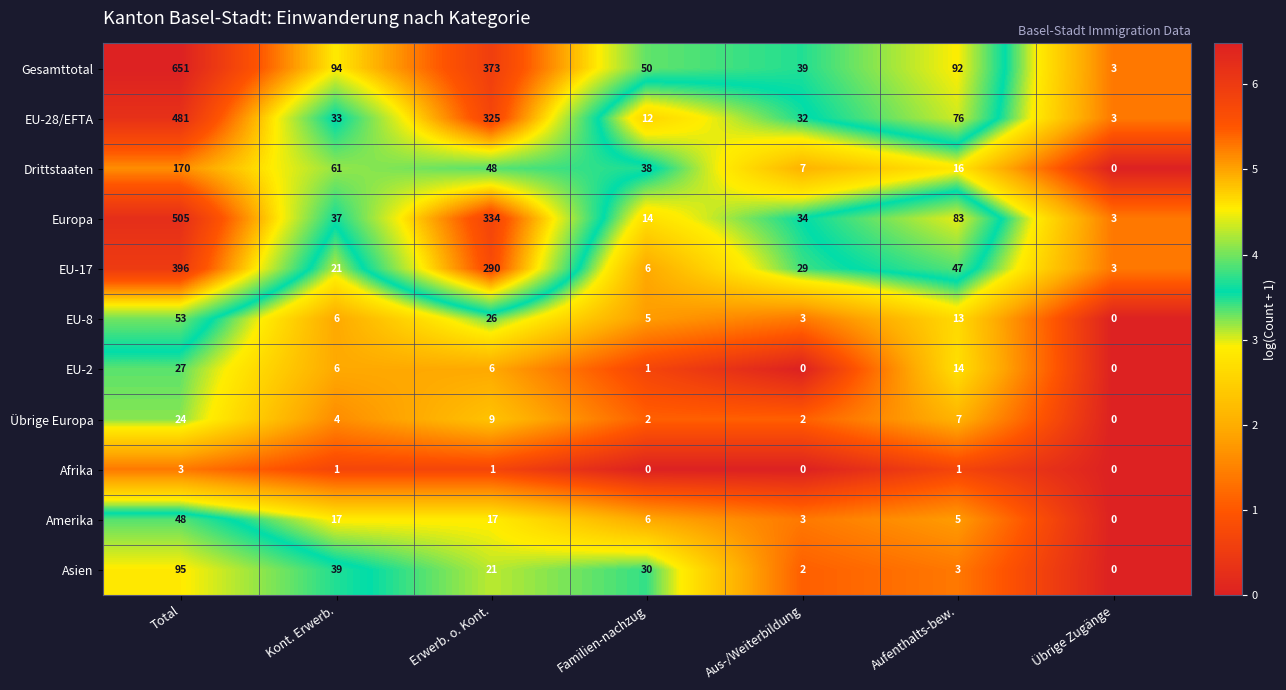

How many categories are shown in the chart?

7